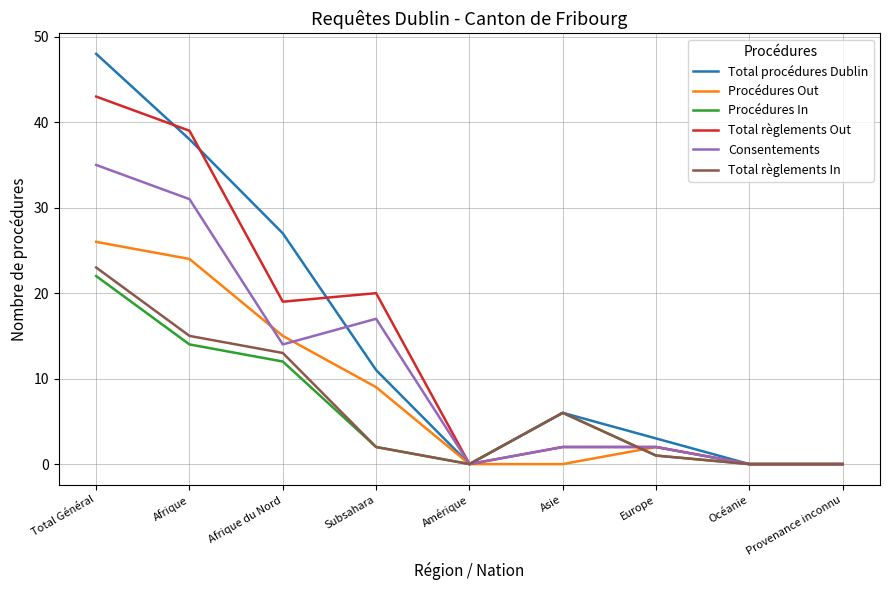

Is the value of Total règlements In at Provenance inconnu greater than the value of Procédures Out at Afrique du Nord?

No